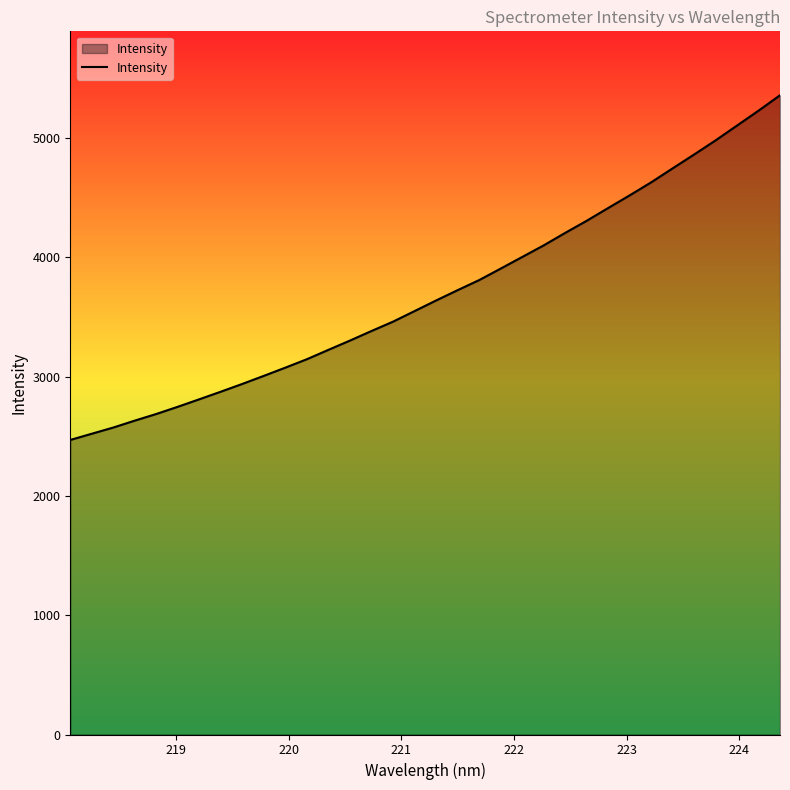

What is the smallest value displayed?

2469.0